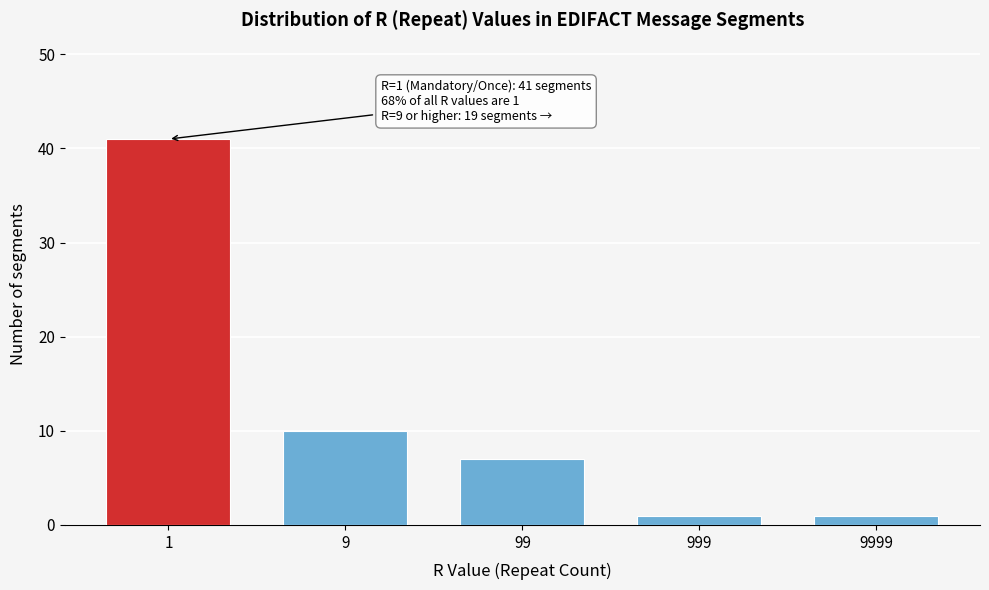

Reading left to right, list all the values displayed in this chart.

41	10	7	1	1